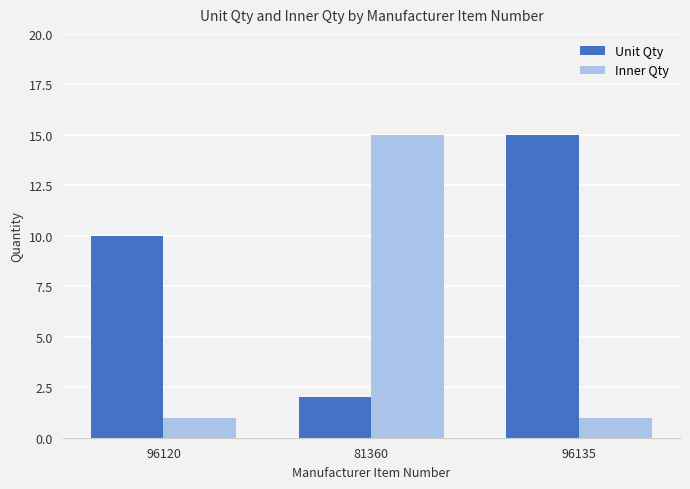

How many series are shown in this chart?

2